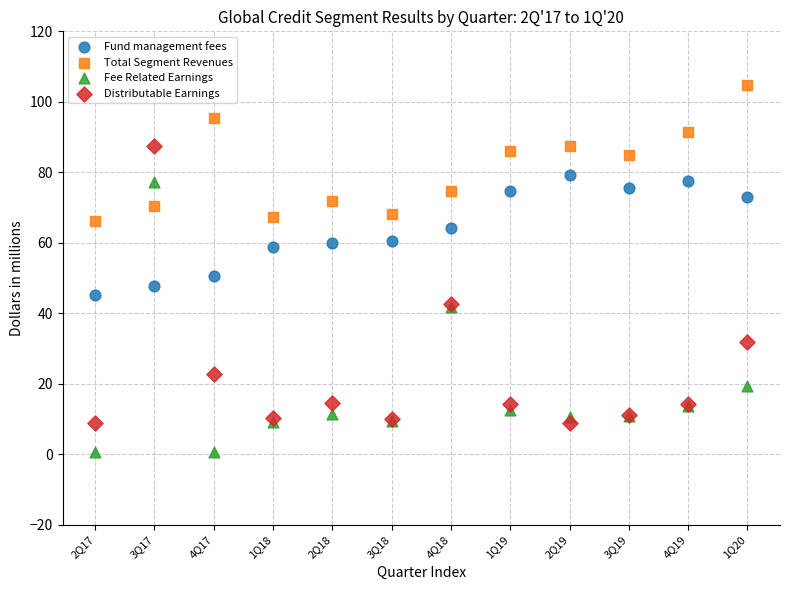

Which series contains the lowest Y value?

Fee Related Earnings